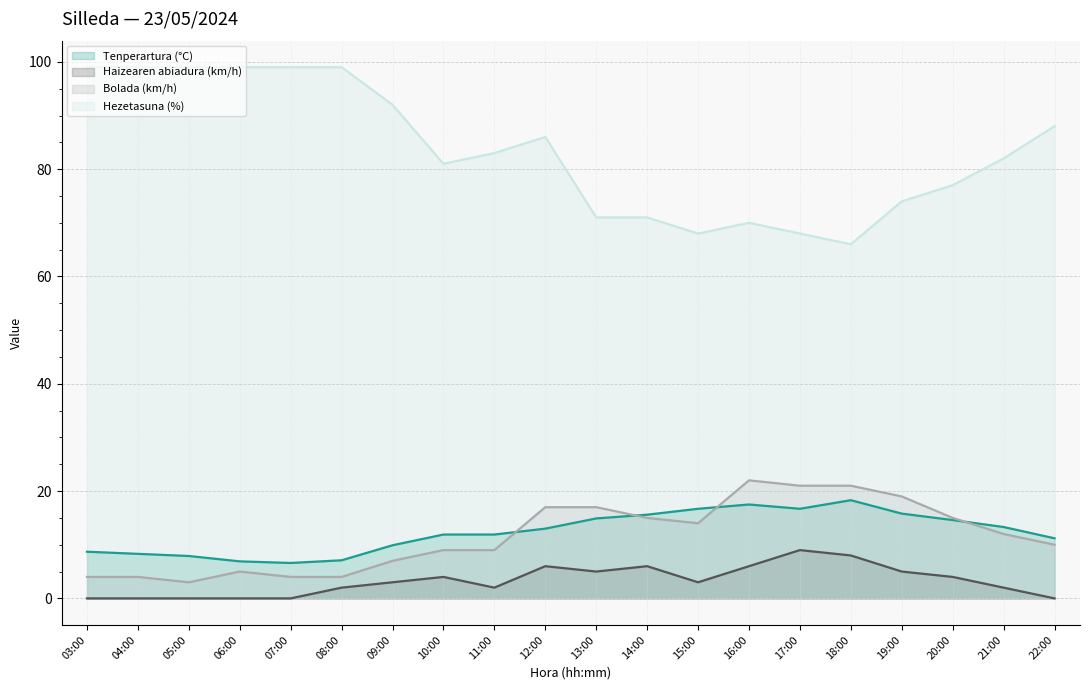

What are all the series names shown in the legend?

Tenperartura (°C), Haizearen abiadura (km/h), Bolada (km/h), Hezetasuna (%)